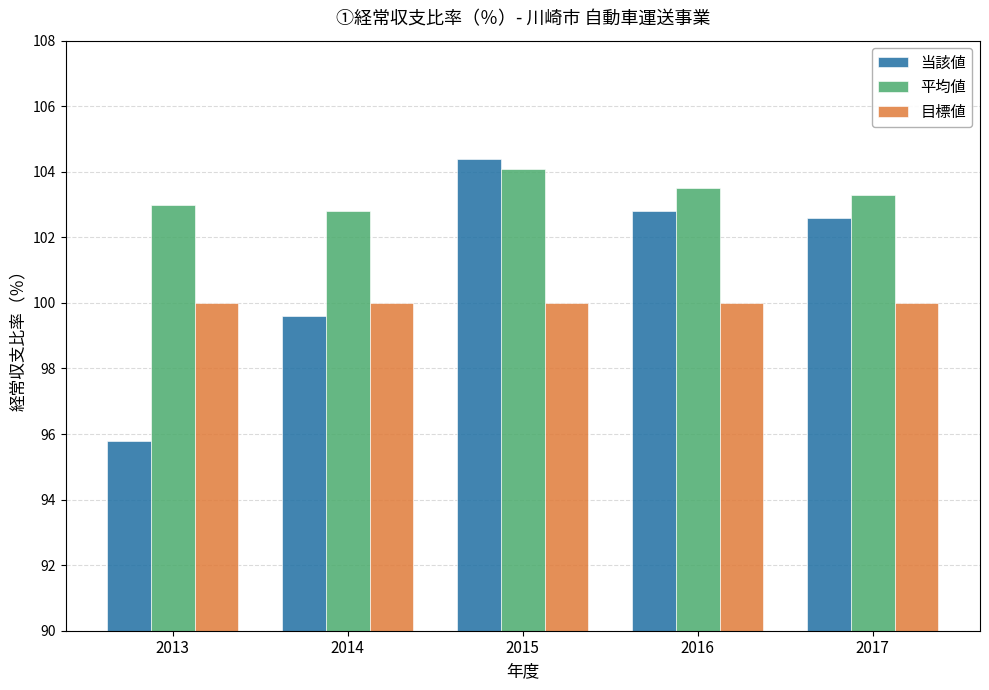

Is the value of 平均値 at 2013 greater than the value of 目標値 at 2014?

Yes